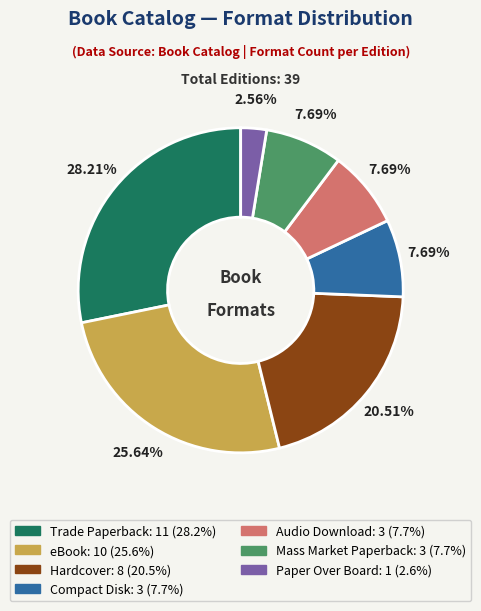

Combined, what portion of the pie is Compact Disk and Hardcover?

28.2%